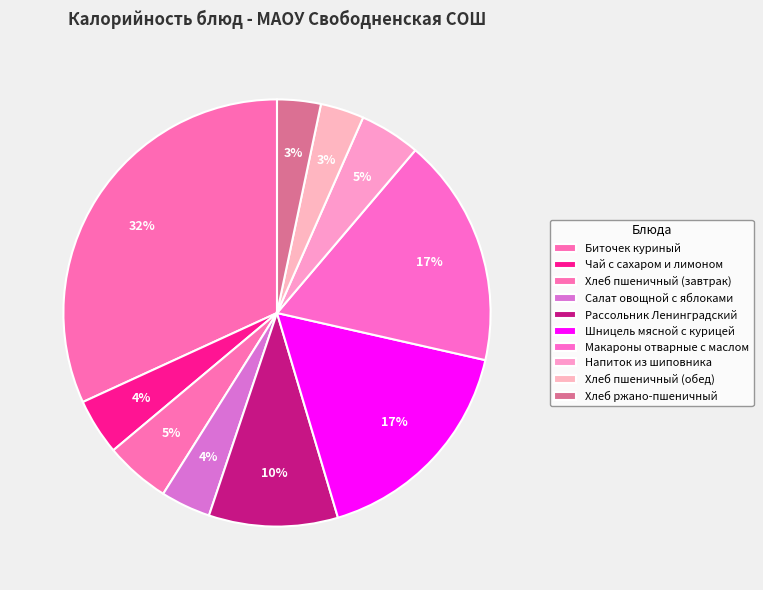

To the nearest percent, what is the difference between the largest and smallest slice percentages?

29%